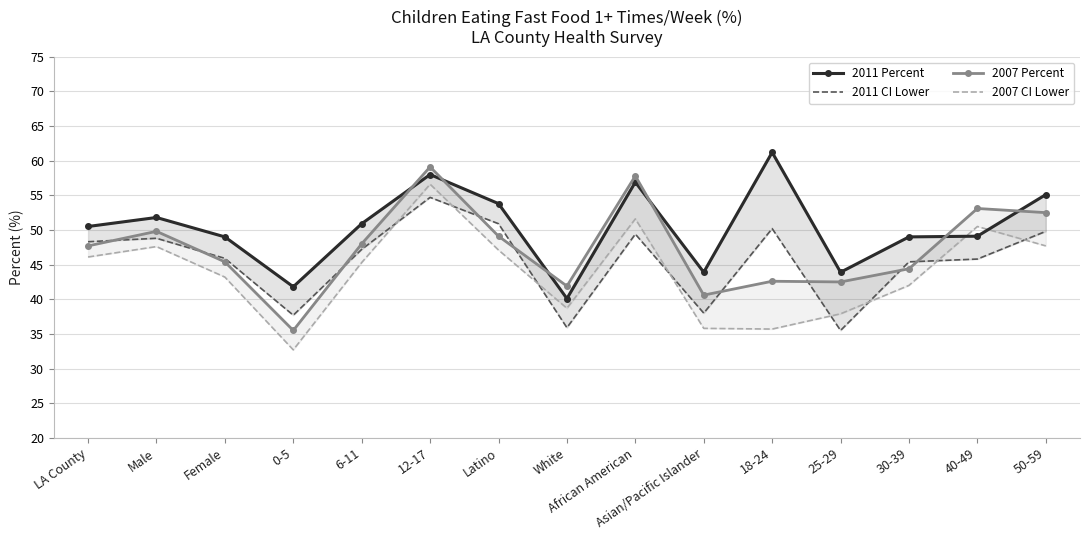

What is the difference between the maximum and minimum values in the 2011 Percent series?

21.1